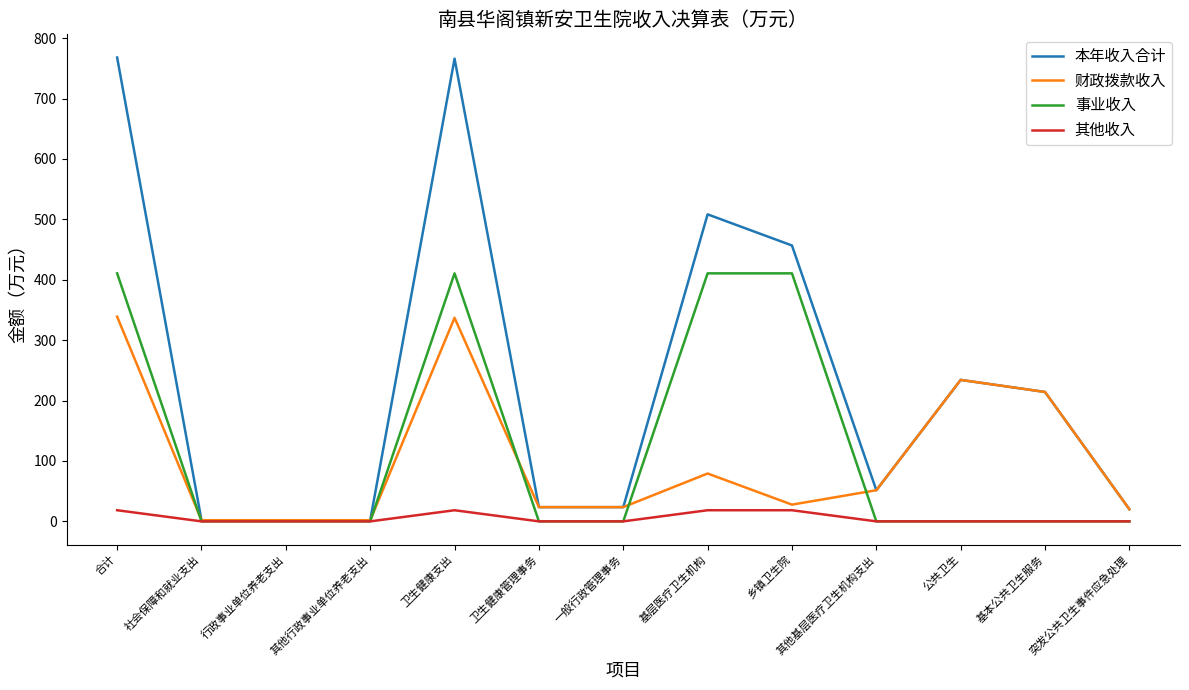

In 本年收入合计, how many points are higher than both neighbors (excluding endpoints)?

3